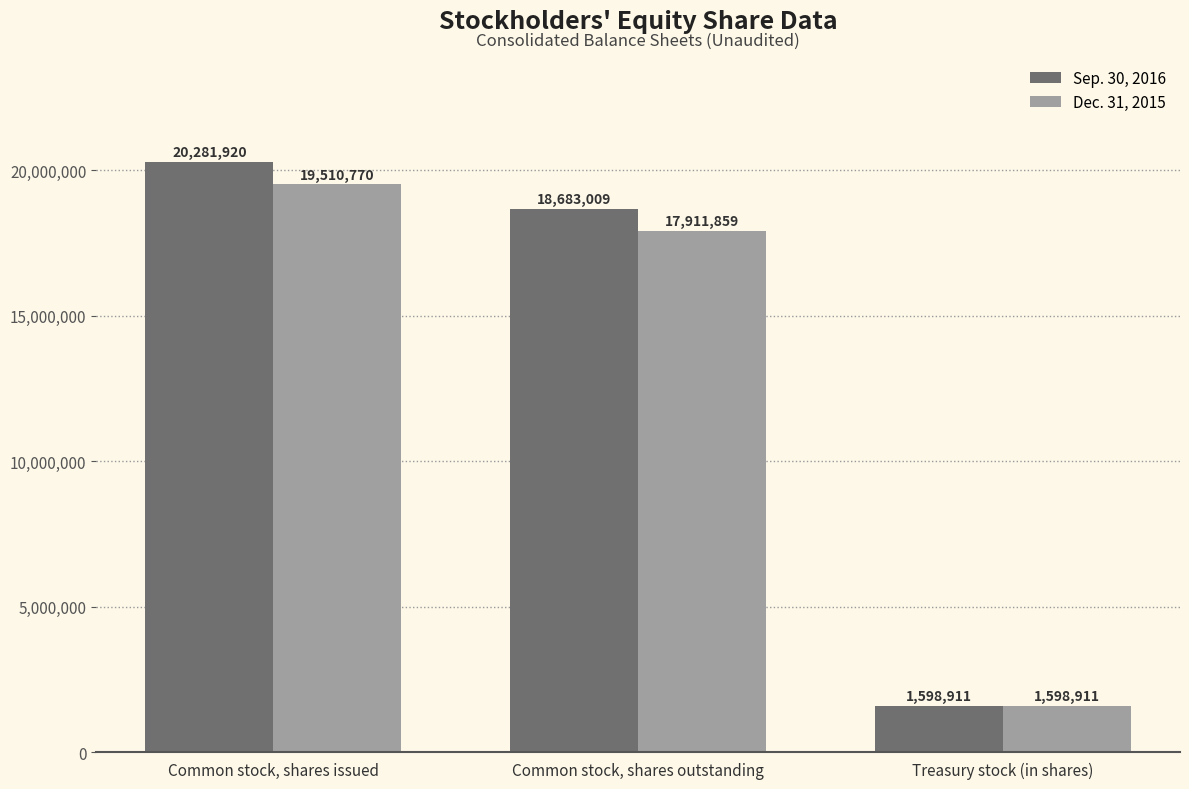

How many bars are there in total?

6